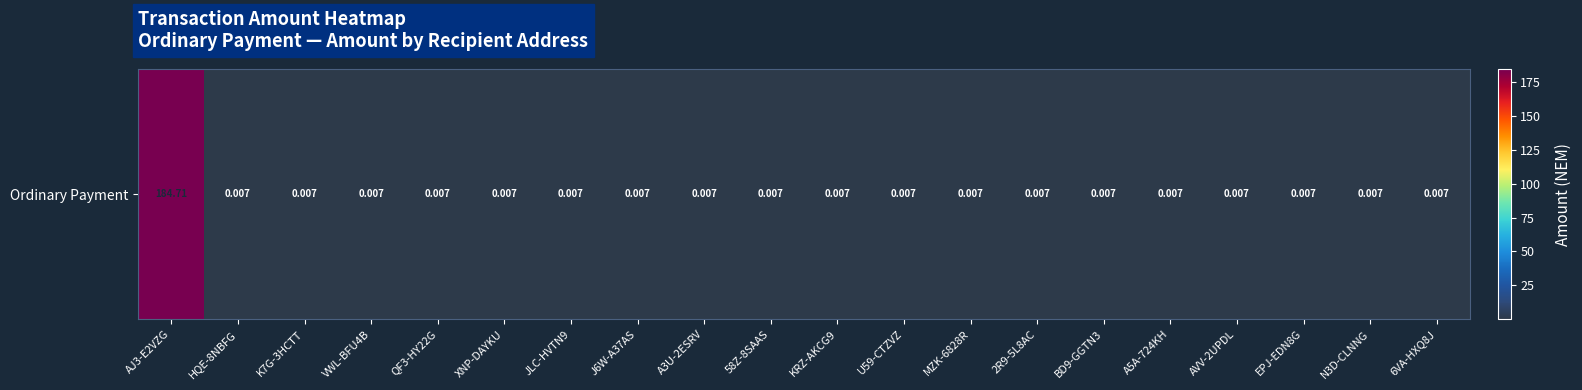

Which category has the lowest value across all series?

HQE-8NBFG